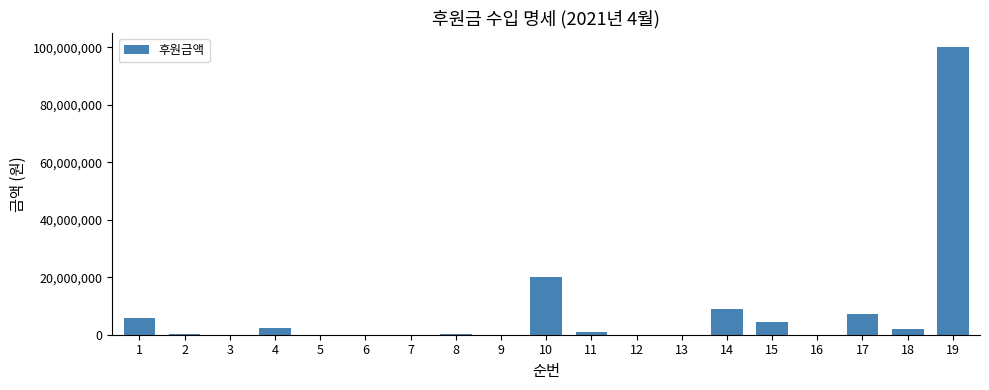

What is the change in value from 1 to 14?

+3200000